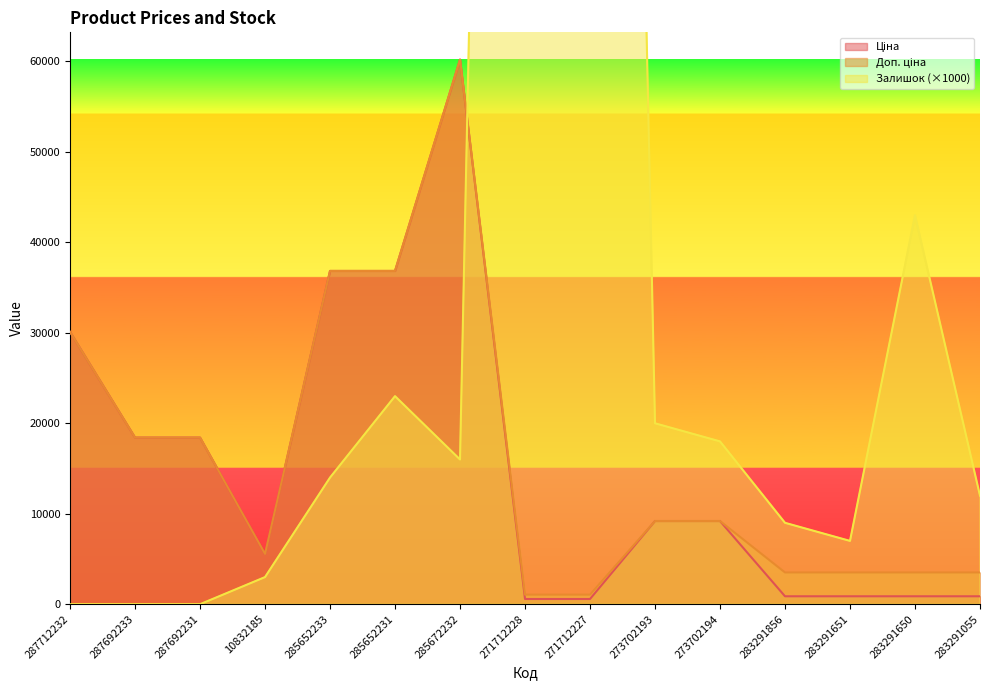

What is the label of the 5th point from the right?

273702194